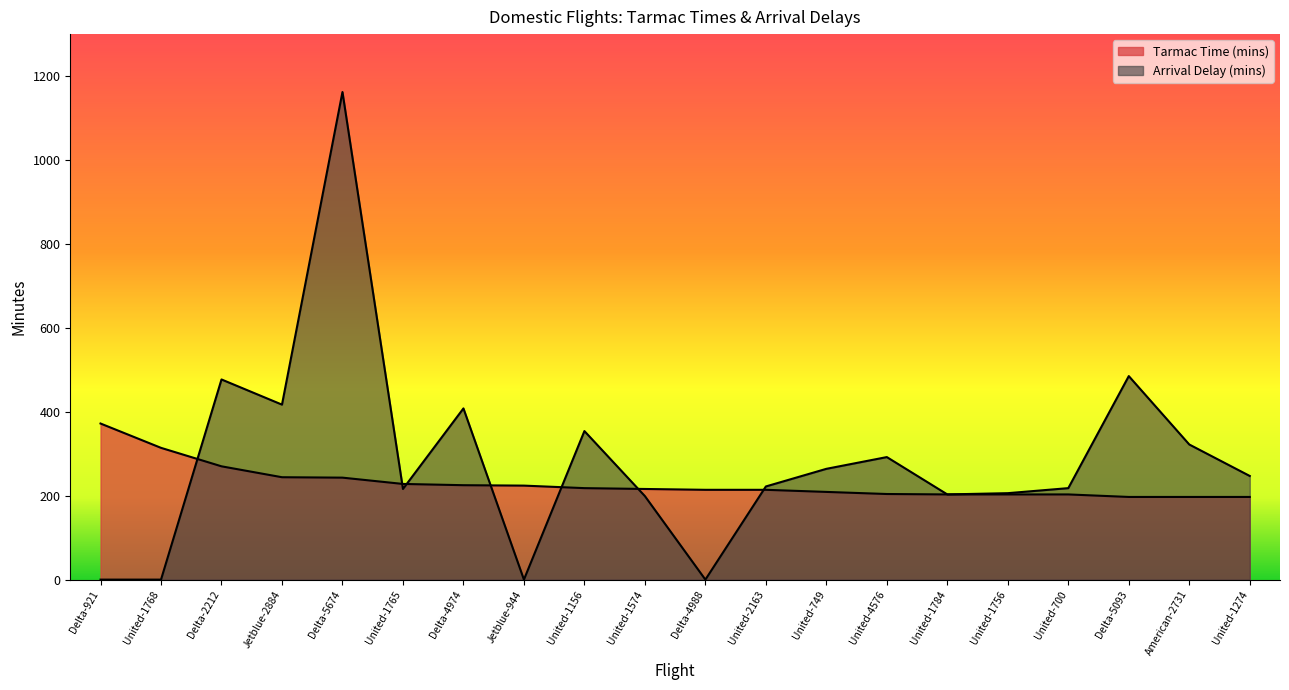

What is the label of the 5th point from the right?

United-1756